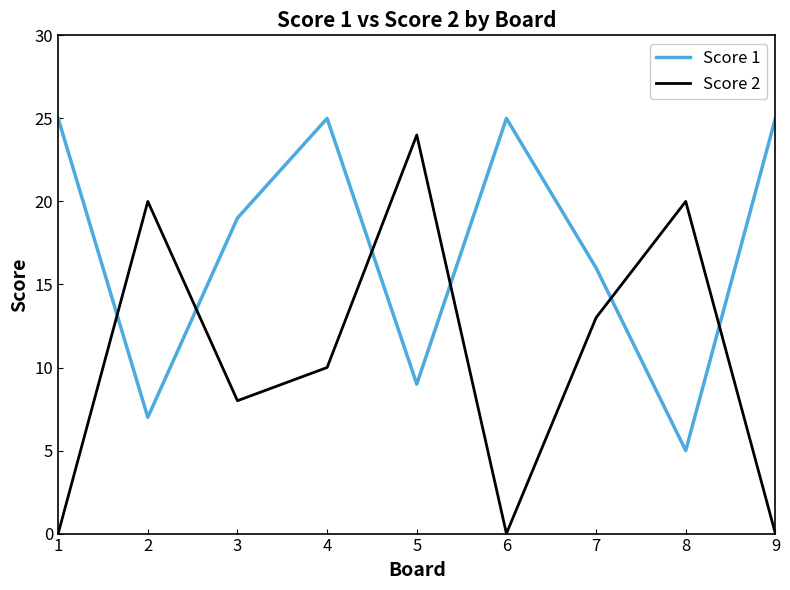

Which series has the widest spread of values?

Score 2